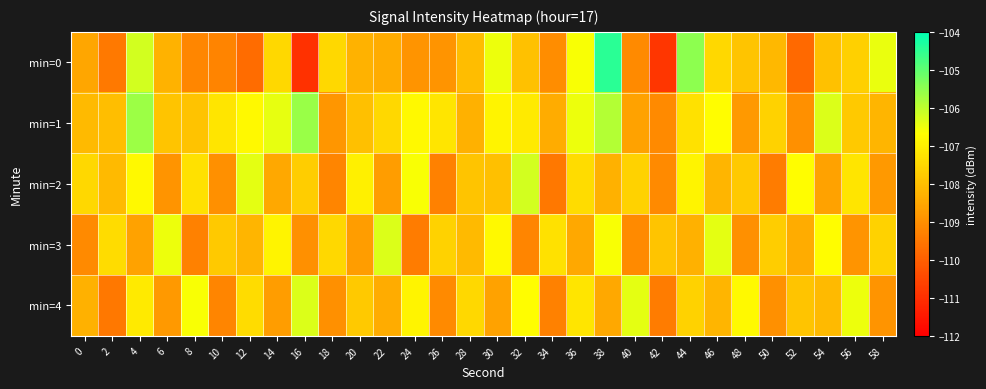

Count the number of data series in this chart.

5